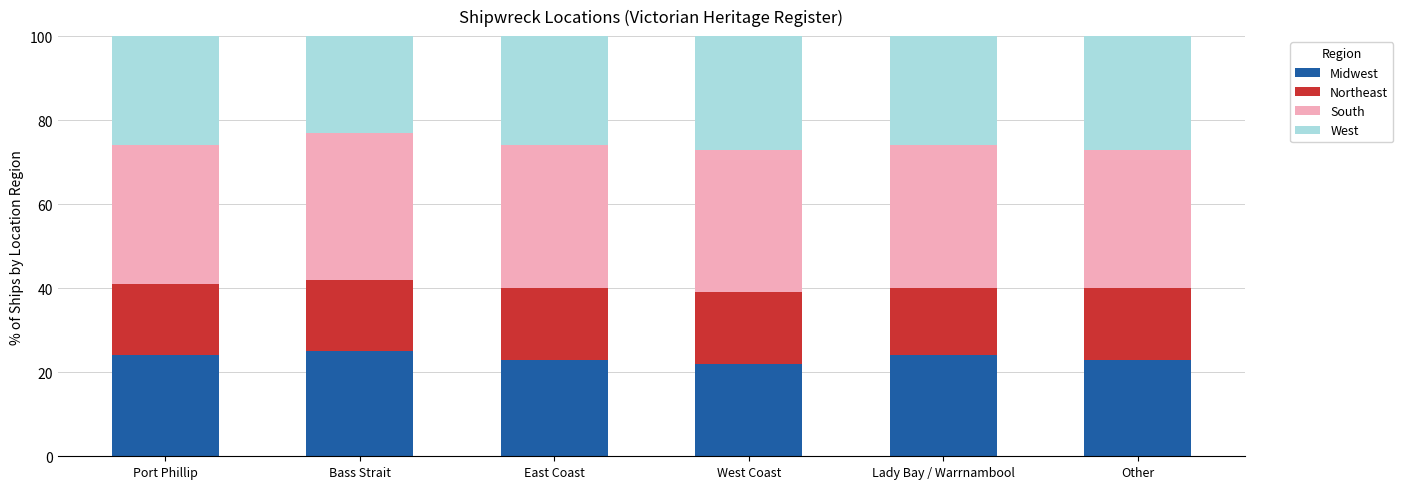

Is it true that Midwest equals 24 at Lady Bay / Warrnambool?

True